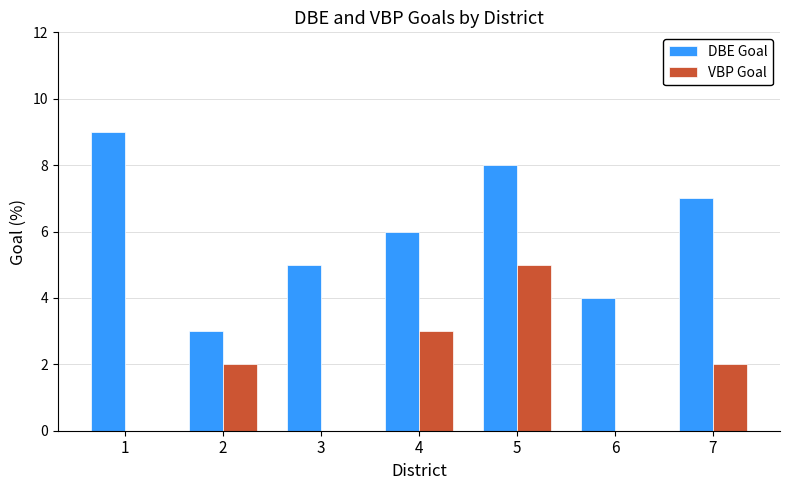

Are the bars horizontal?

No